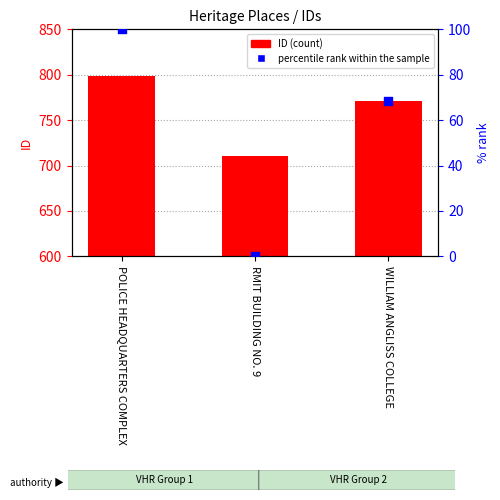

Which series reaches the minimum Y coordinate?

percentile rank within the sample